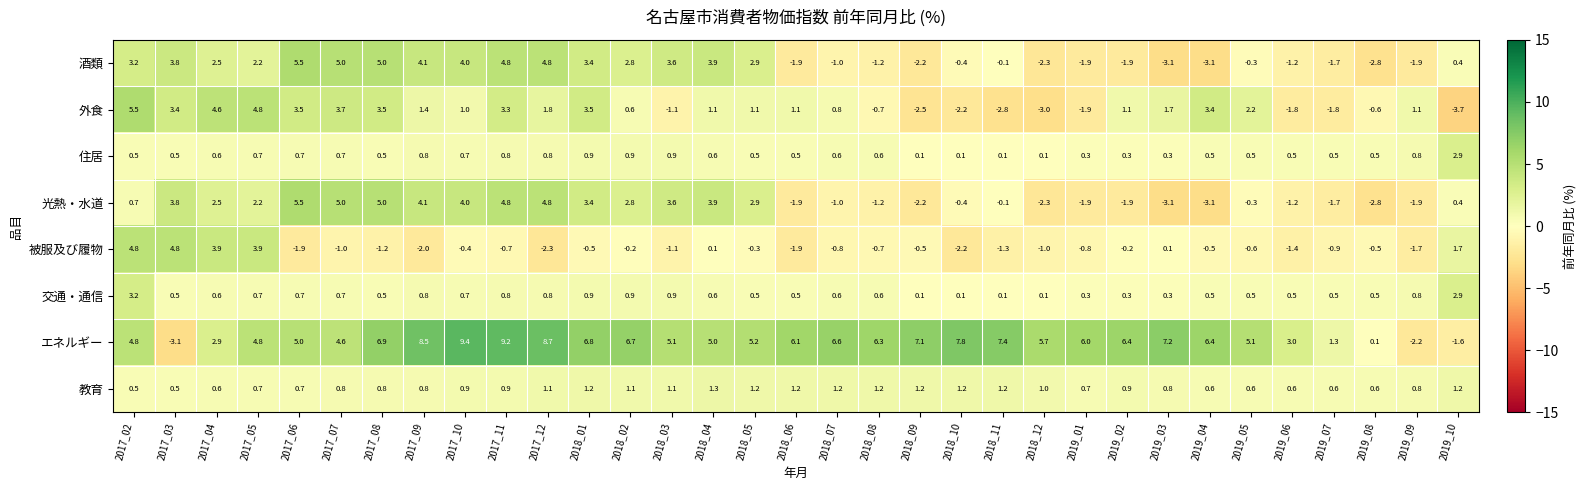

The value of 交通・通信 at 2018_06 is 0.8. True or false?

False